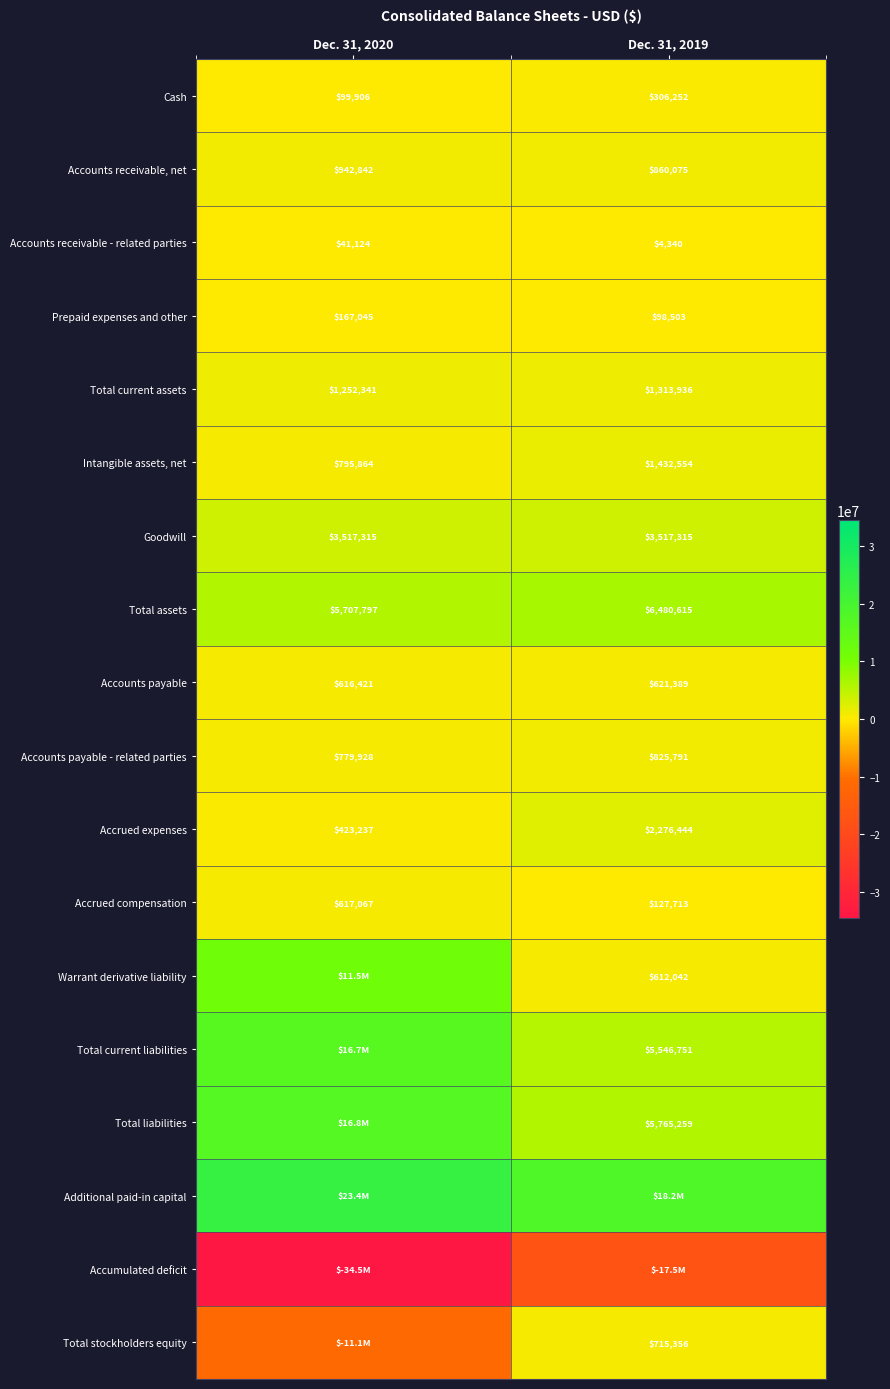

What is the difference between the Total assets values at Dec. 31, 2020 and Dec. 31, 2019?

772818